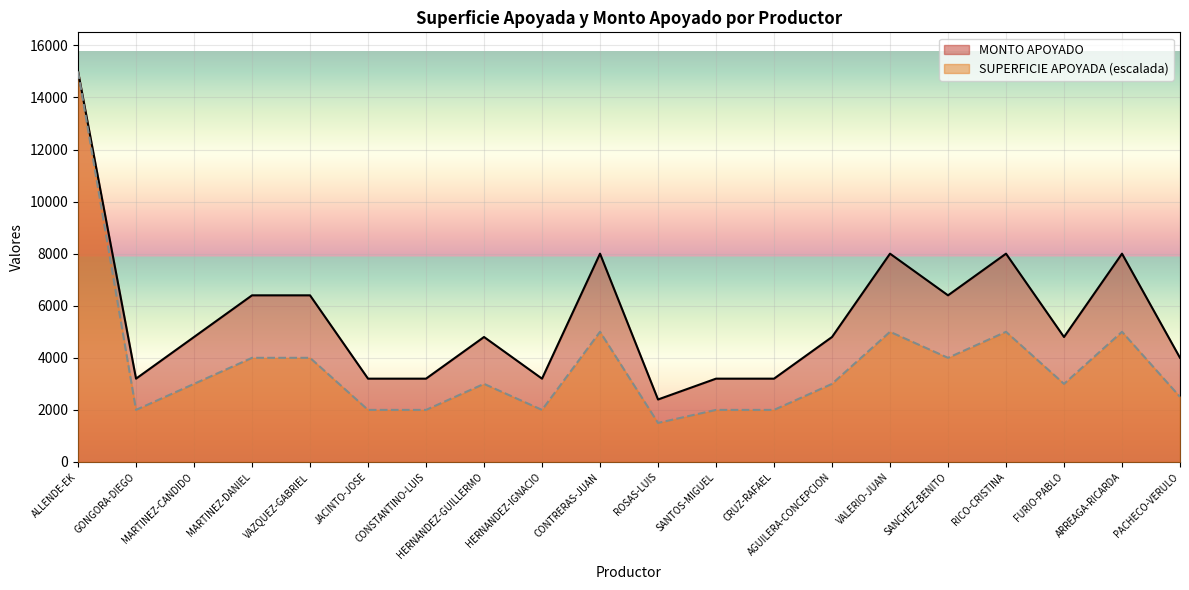

Is it true that SUPERFICIE APOYADA equals 2000 at SANTOS-MIGUEL?

True